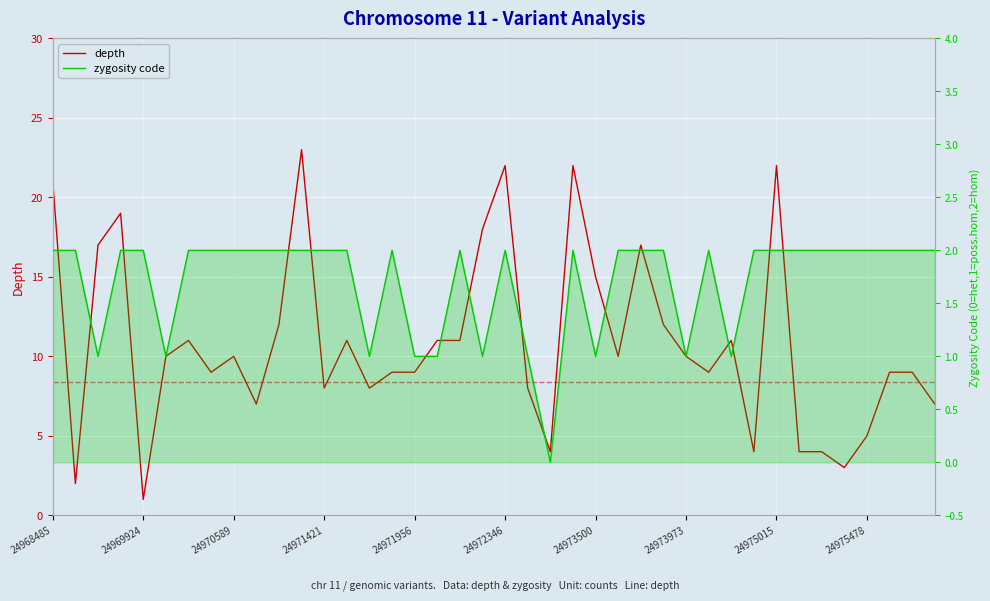

Which series changed the most between 17 and 22?

depth